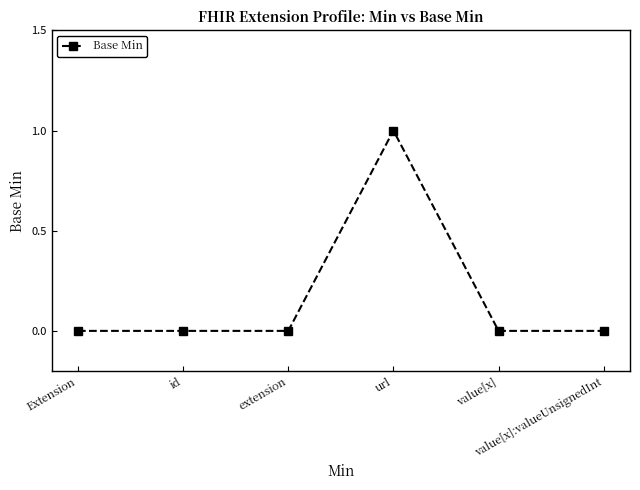

Is it true that the value at url is 1?

True